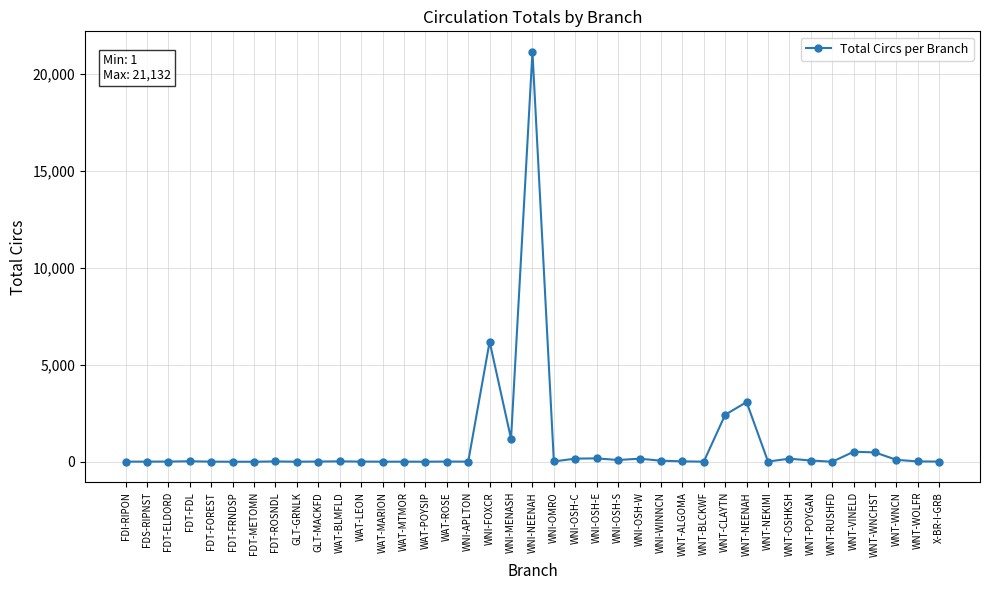

Which category has the highest value across all series?

WNI-NEENAH